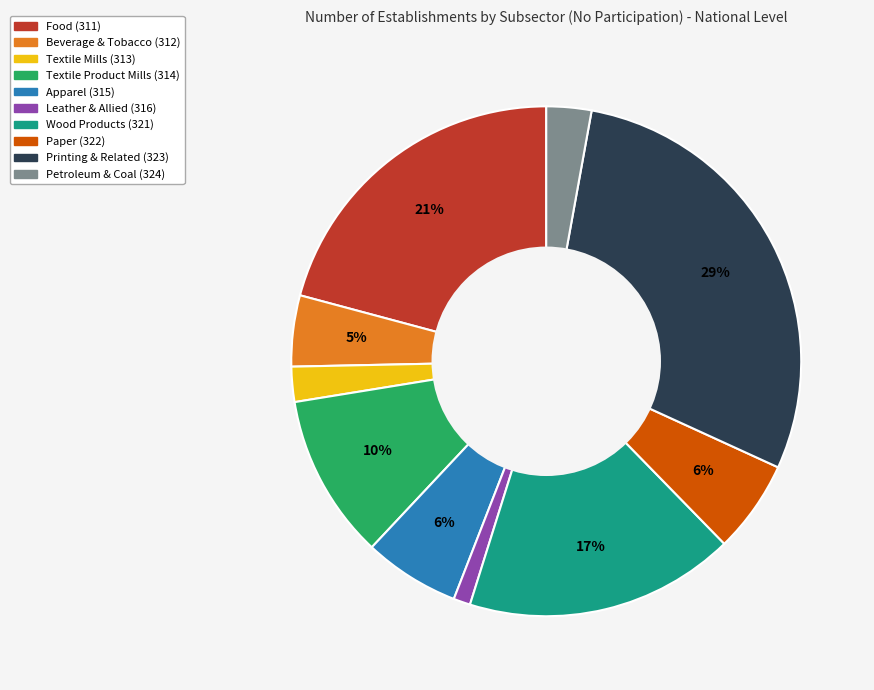

Do Printing & Related (323) and Apparel (315) together represent more than half of the pie?

No